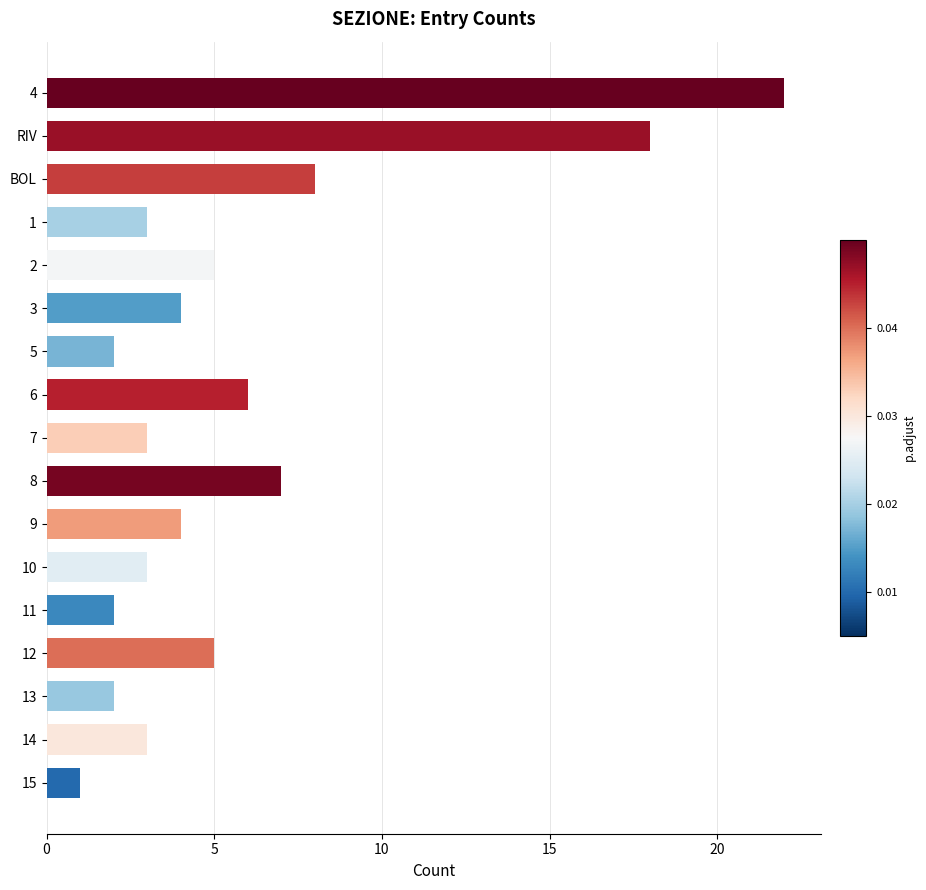

What is the greatest value displayed?

22